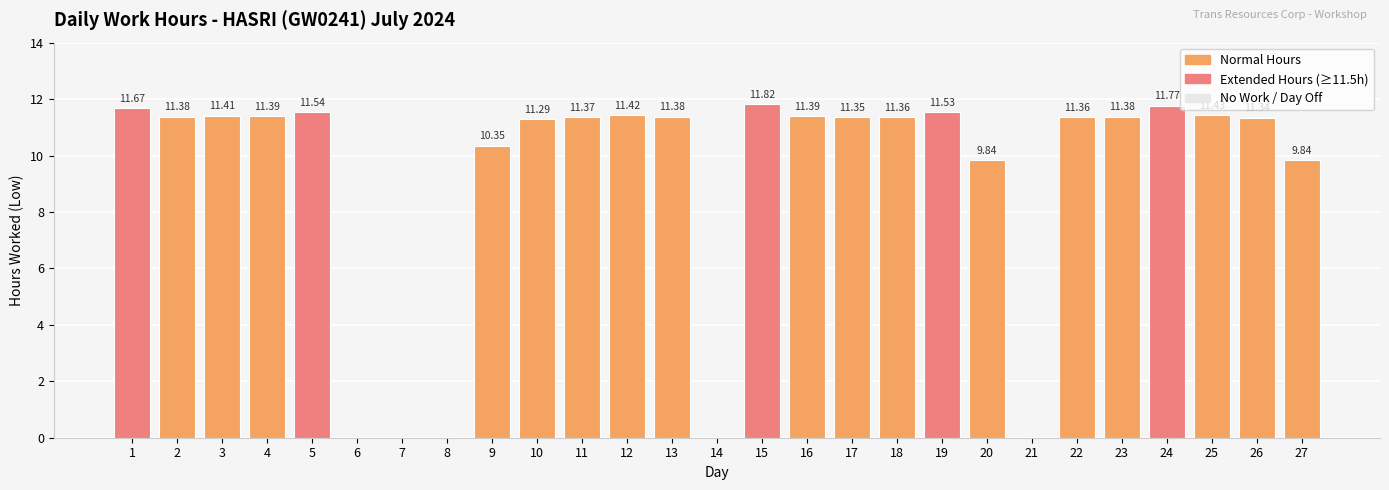

What is the sum of the values at 6 and 5?

11.5